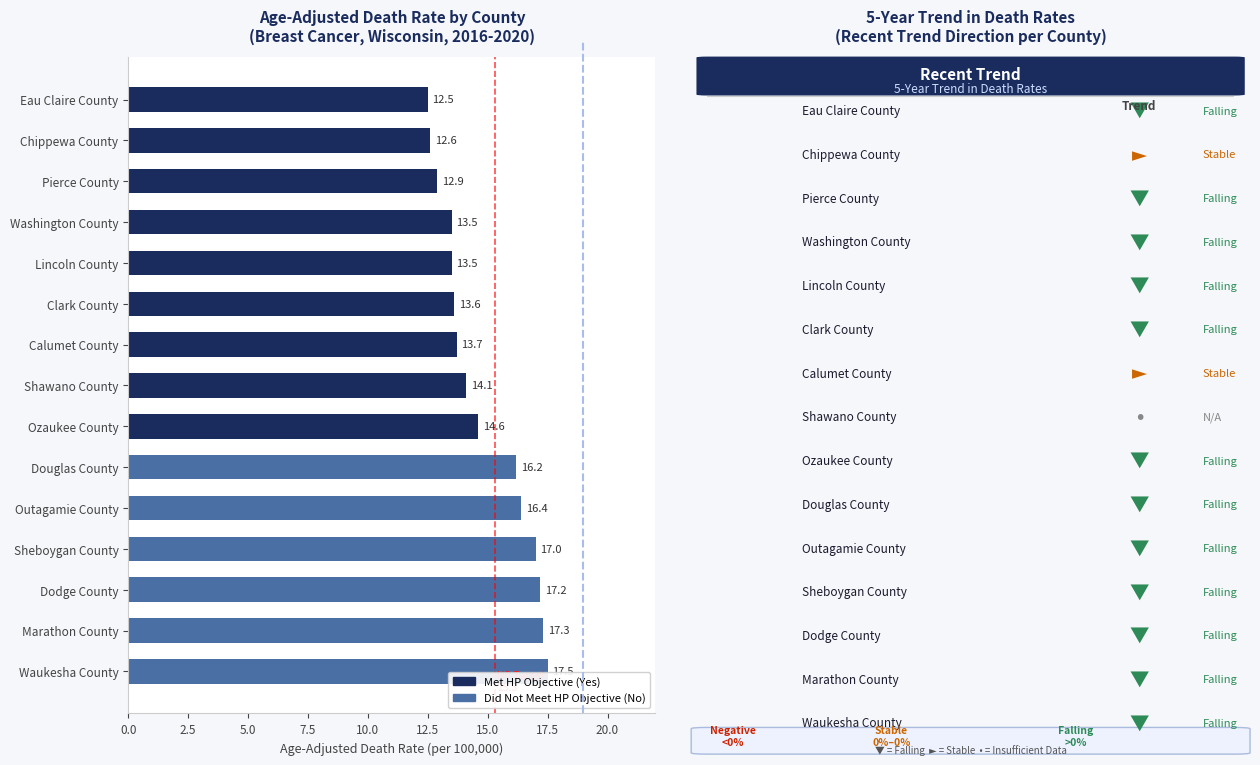

Are the bars grouped side by side (vs. stacked)?

No